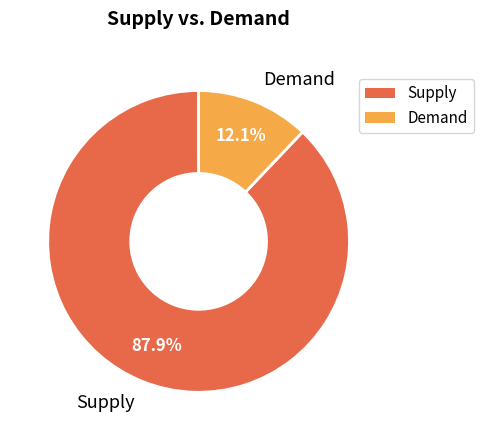

Does Supply account for over 50% of the chart?

Yes